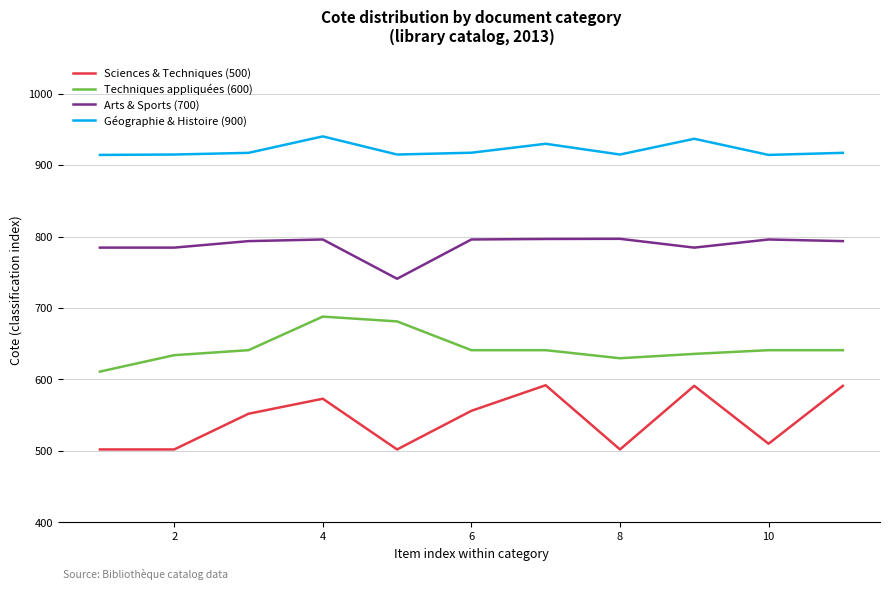

List the series in order of their overall mean, highest first.

Géographie & Histoire (900), Arts & Sports (700), Techniques appliquées (600), Sciences & Techniques (500)